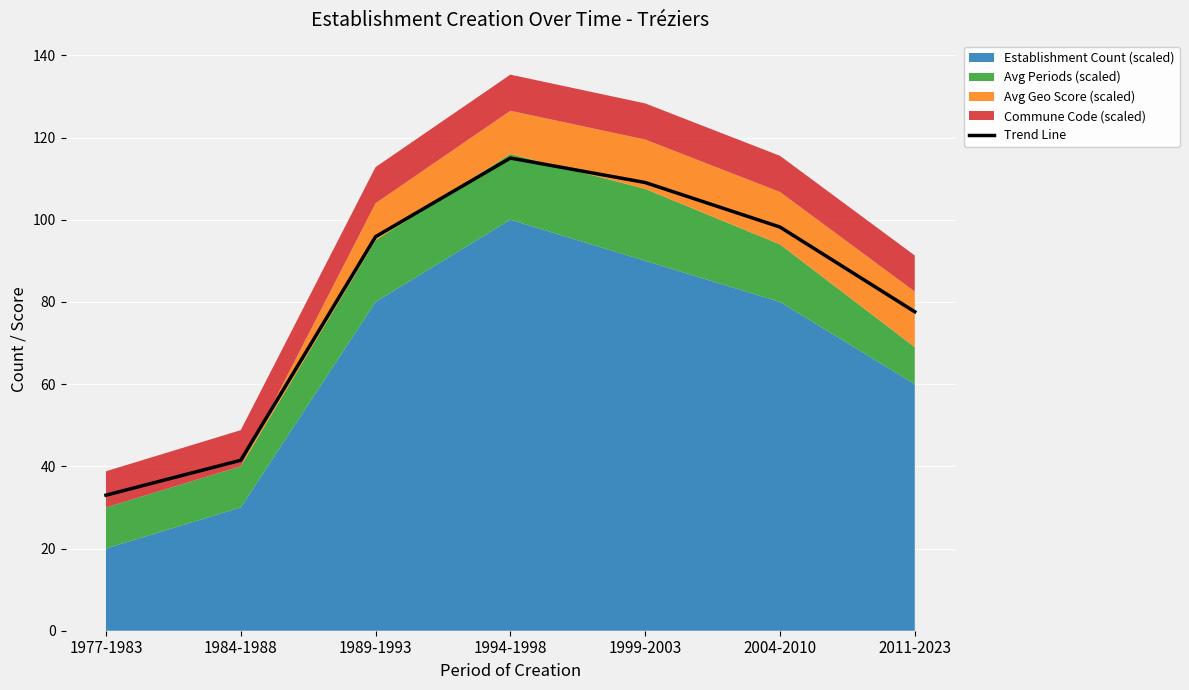

Reading left to right, list all the values displayed in this chart.

1977-1983=33.0	1984-1988=41.5	1989-1993=95.9	1994-1998=115.0	1999-2003=109.1	2004-2010=98.2	2011-2023=77.6